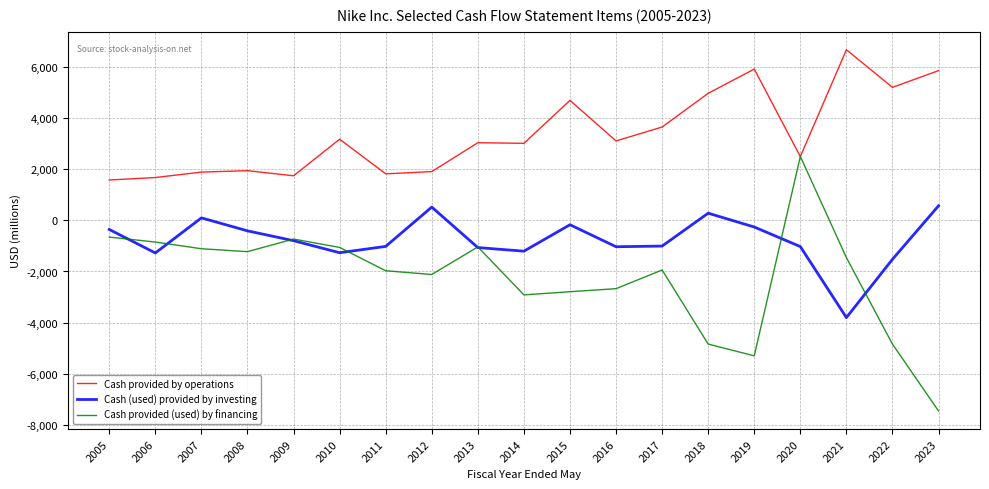

What is the total value across all series at 2016?

-609